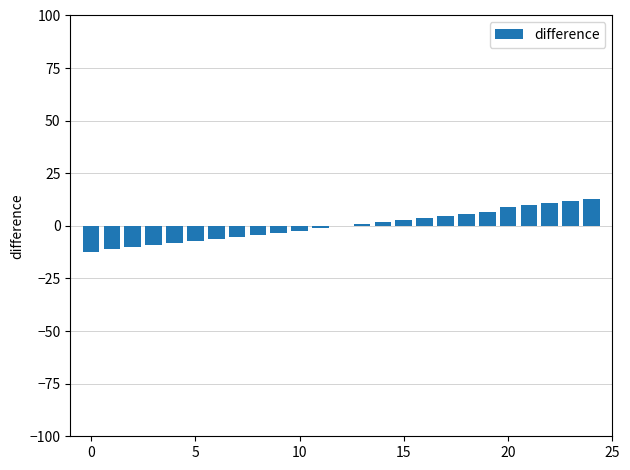

How many data points does each series have?

25